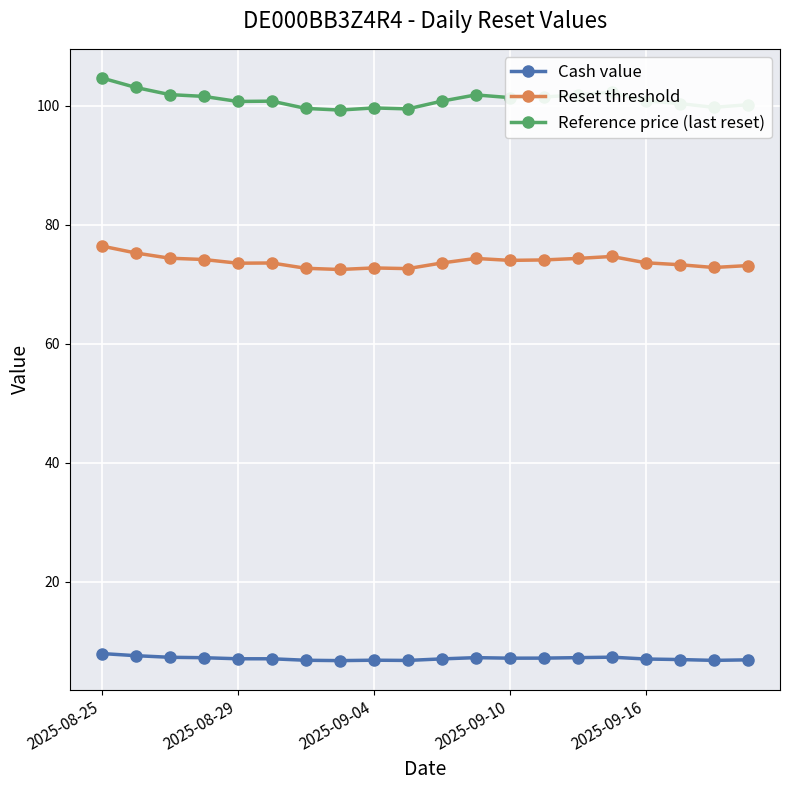

What is the maximum value for Reset threshold?

76.4